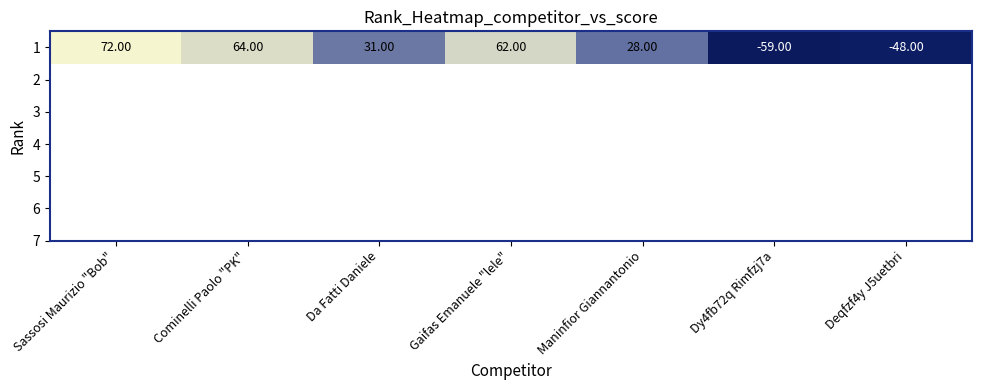

List the labels in order of value, largest first.

Sassosi Maurizio "Bob", Cominelli Paolo "PK", Gaifas Emanuele "lele", Da Fatti Daniele, Maninfior Giannantonio, Deqfzf4y J5uetbri, Dy4fb72q Rimfzj7a